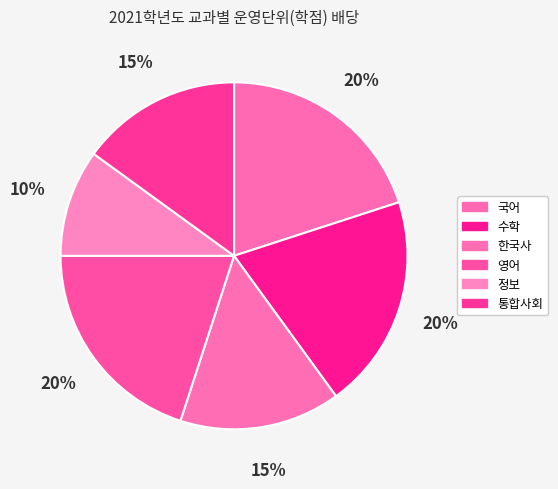

How many segments does this pie chart have?

6